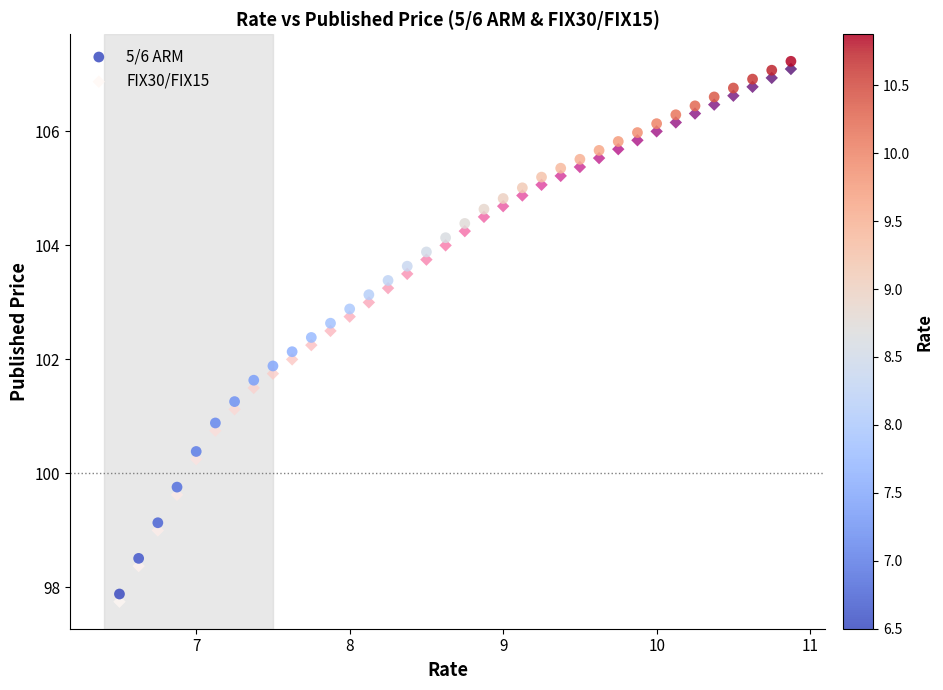

Across all data points, what is the range of X values (max minus min)?

4.4